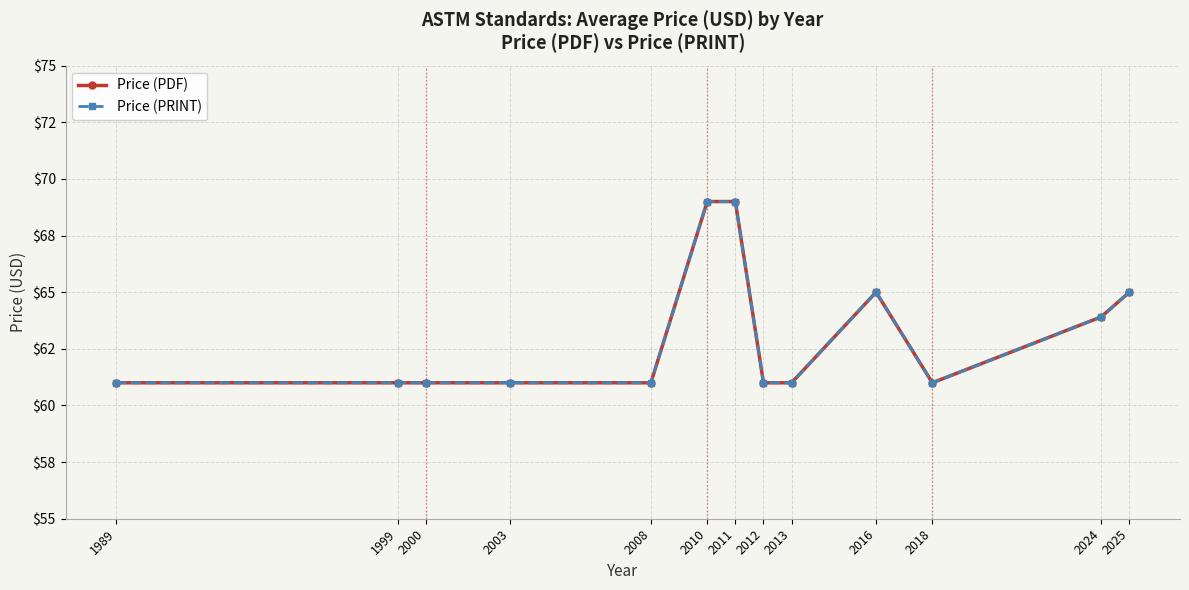

Which series changed the most between 2018 and 2025?

Price (PDF)